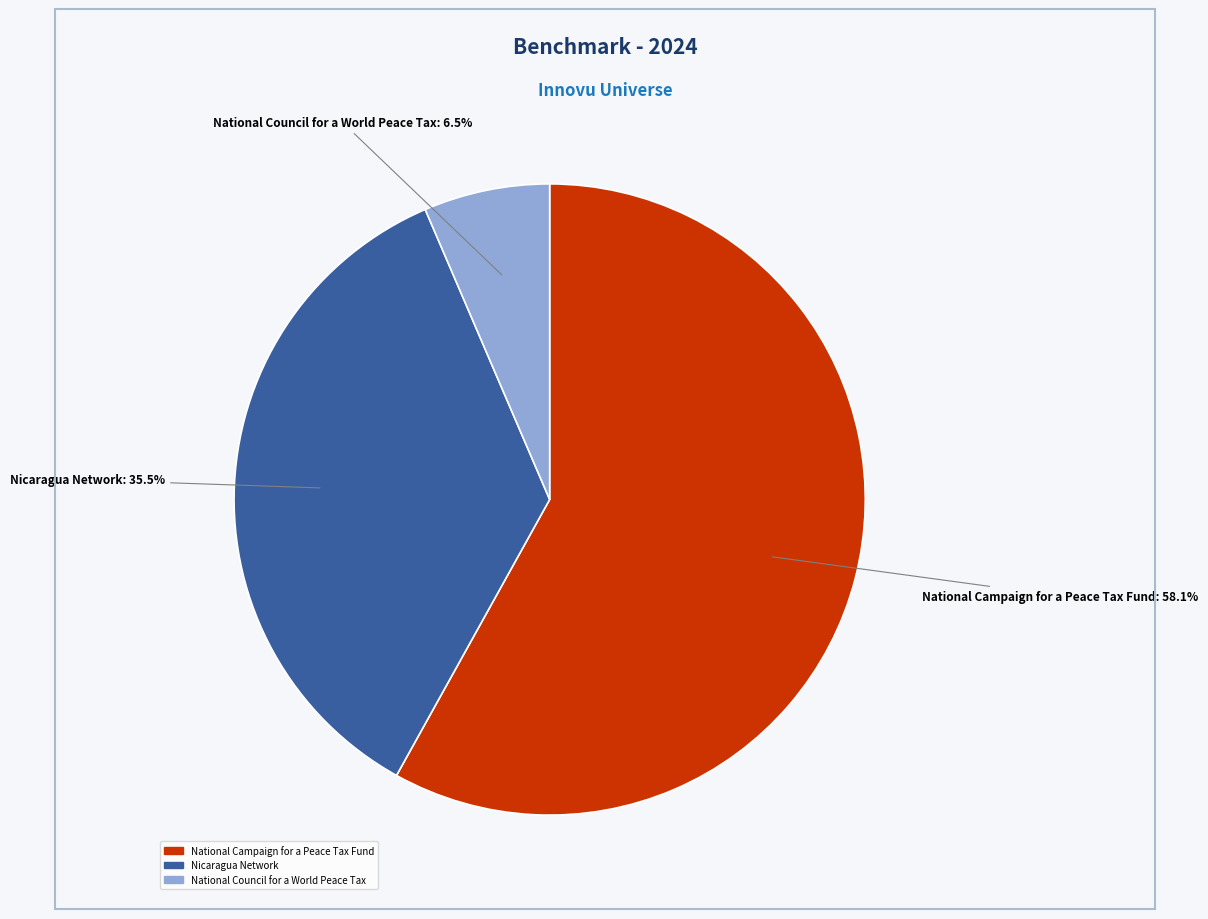

Combined, do National Campaign for a Peace Tax Fund and National Council for a World Peace Tax account for over 50%?

Yes